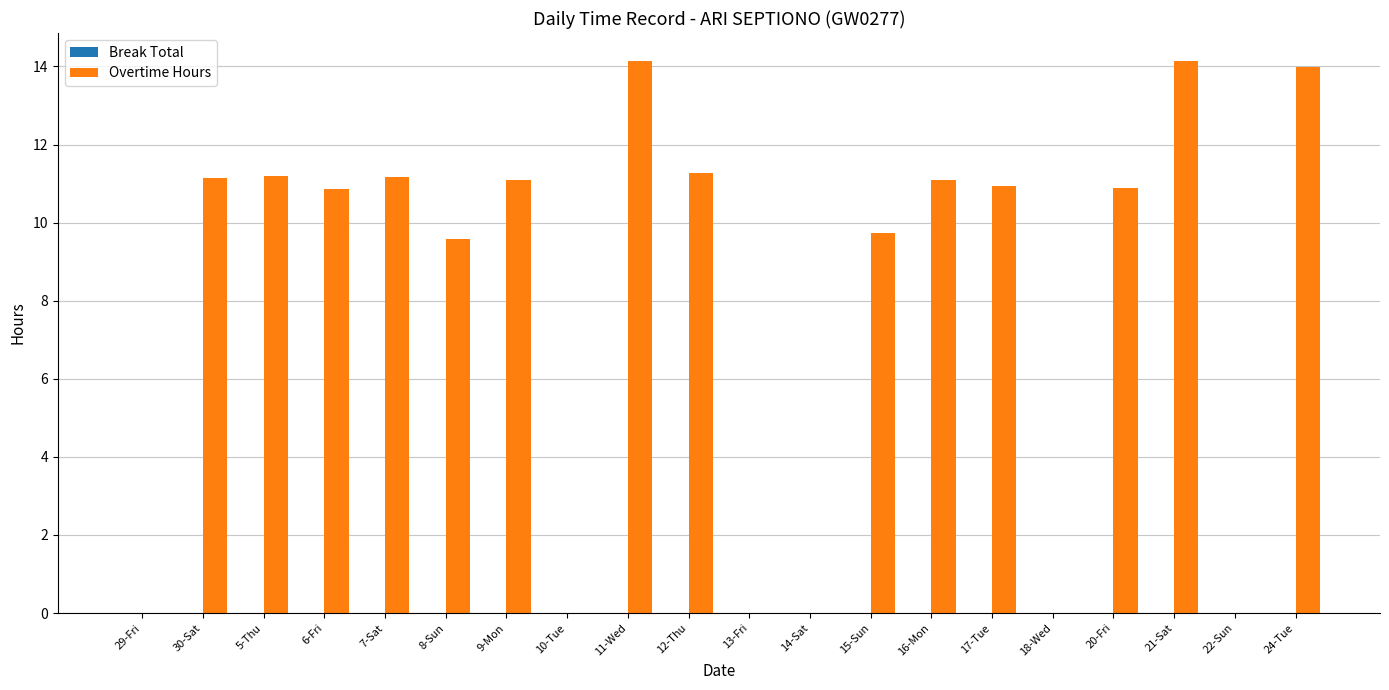

What is the change in value from 30-Sat to 8-Sun?

-1.6